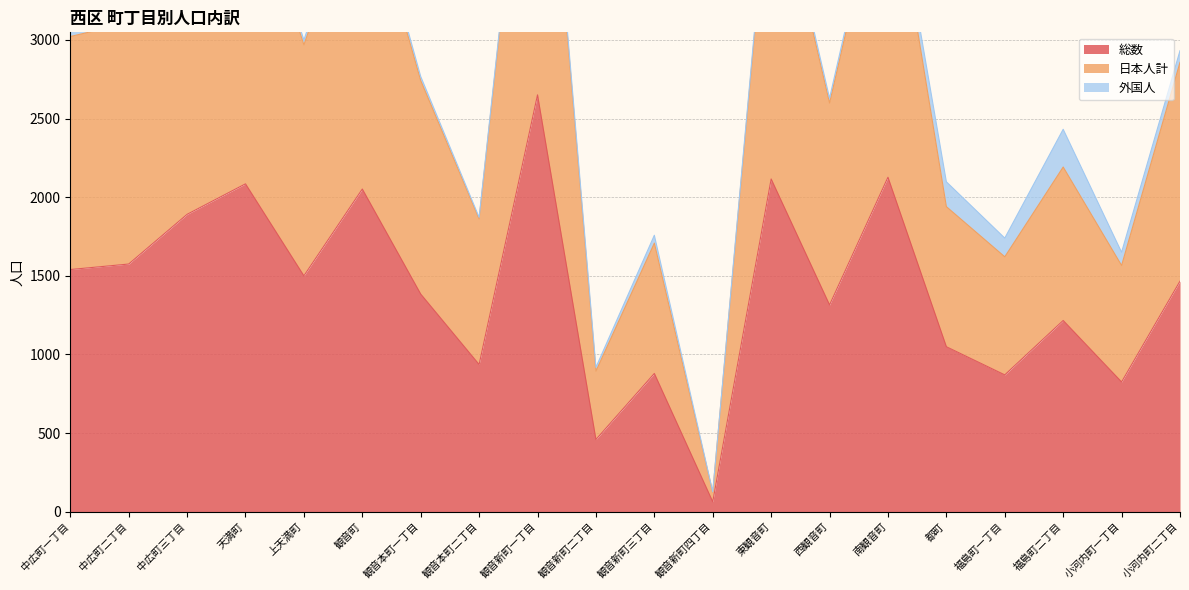

What is the lowest value of the 総数 series?

63